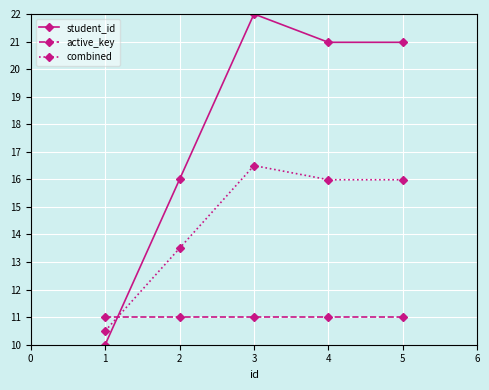

At how many categories does at least one series exceed 18?

3